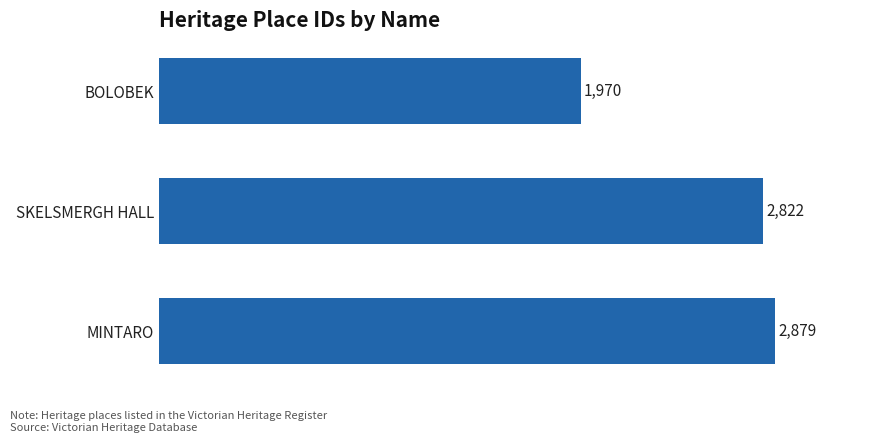

Which label corresponds to the smallest value in the chart?

BOLOBEK